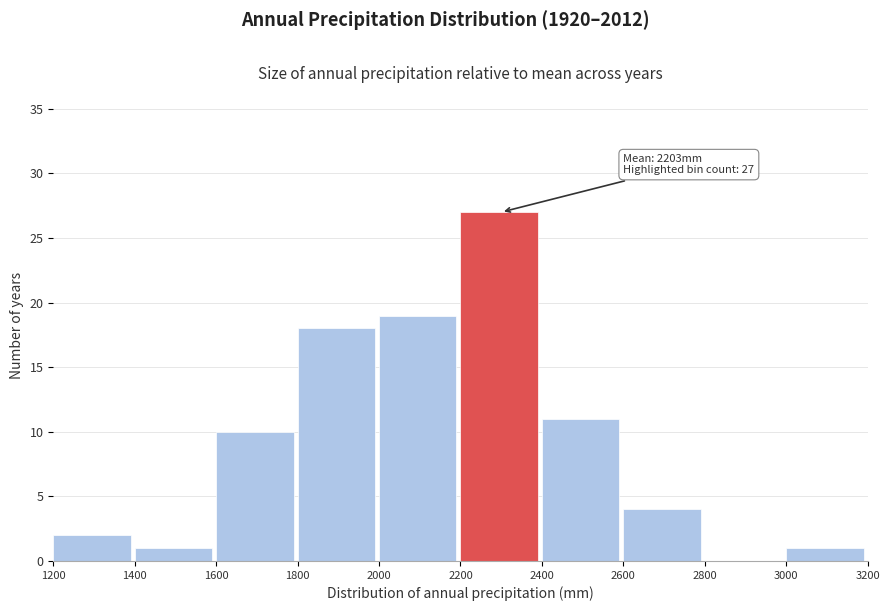

Which range on the x-axis has the tallest bar?

2200 to 2400